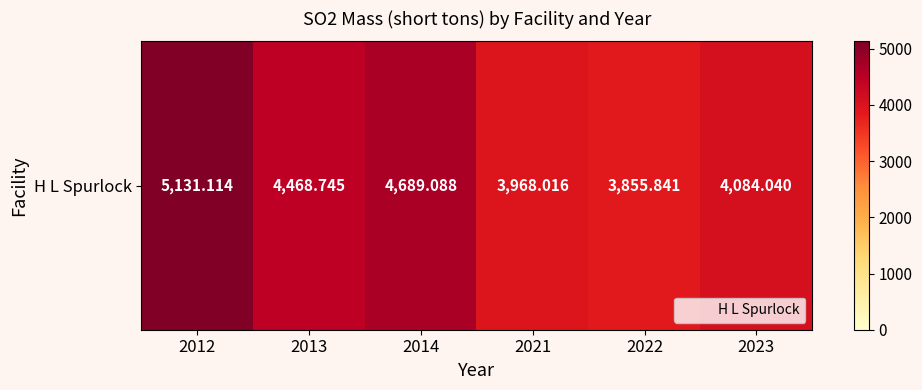

Which has a higher value, 2021 or 2014?

2014